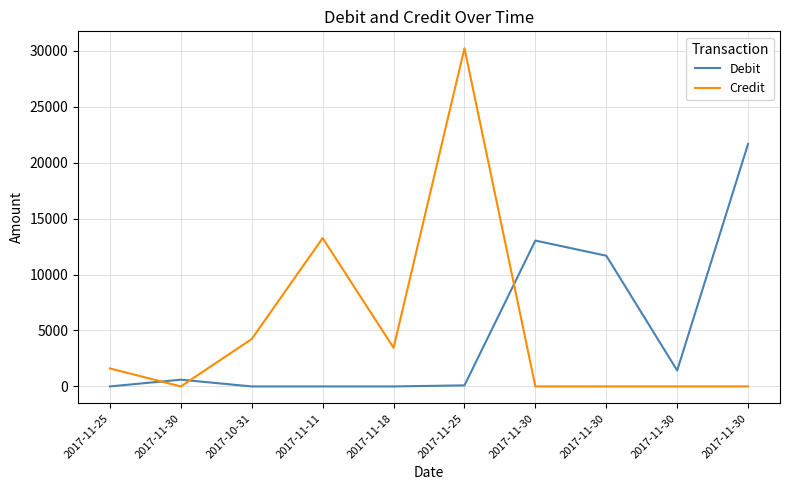

The Credit series shows 4237.5 at 2017-10-31. True or false?

True